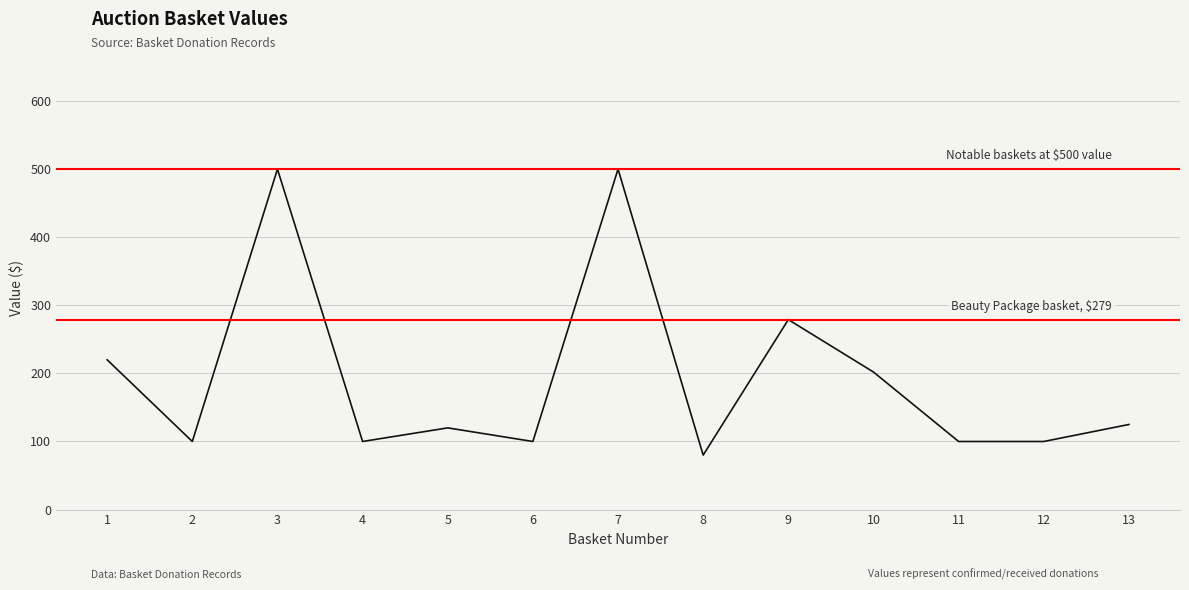

What value does the data have at 13?

125